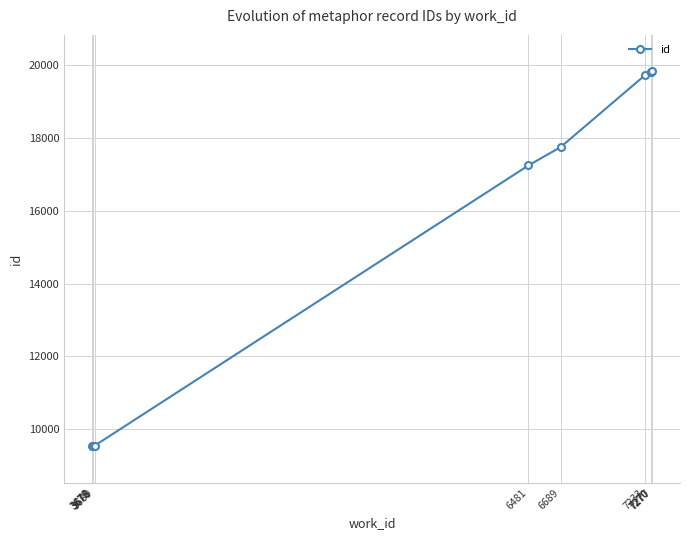

List the labels in order of value, largest first.

7277, 7270, 7270, 7233, 6689, 6481, 3689, 3678, 3676, 3672